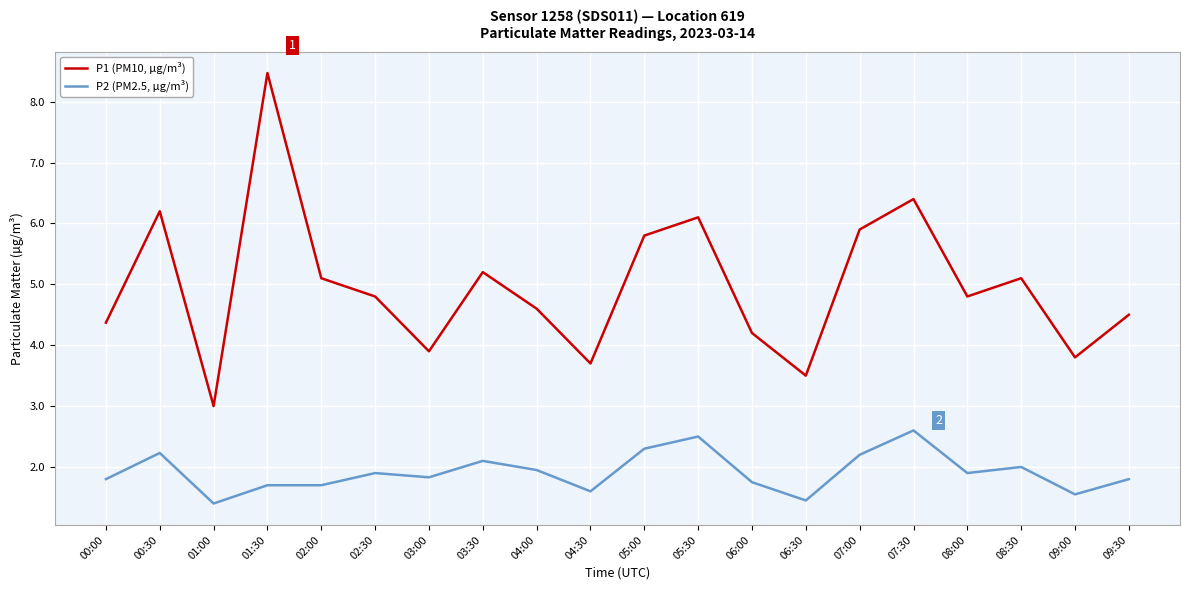

True or false: P1 (PM10, µg/m³) has a value of 3.2 at 08:30.

False